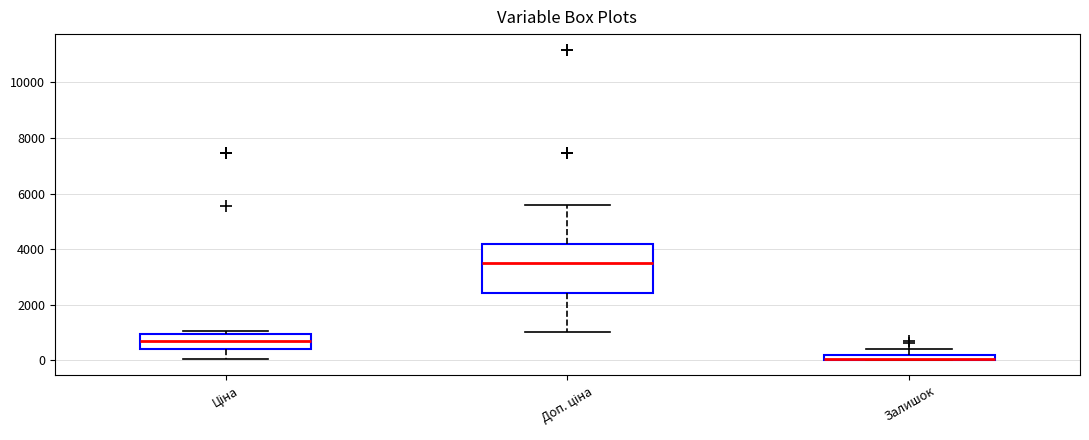

Where does the lower whisker of the box for Ціна end on the y-axis? The values are not printed on the chart, so give them approximately, as read against the axis.

0